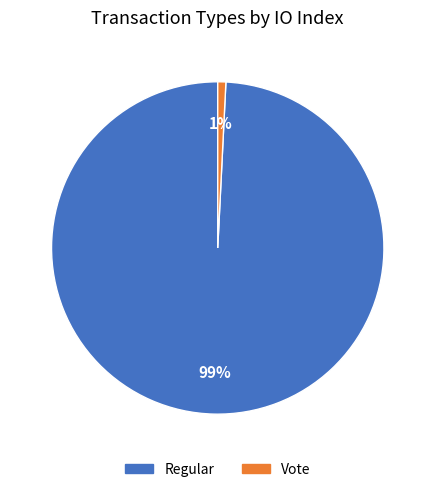

Which category has the smallest portion of the pie?

Vote